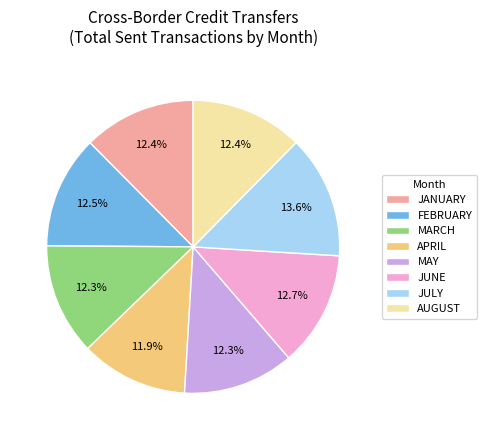

How much of the chart is everything except MAY?

87.7%